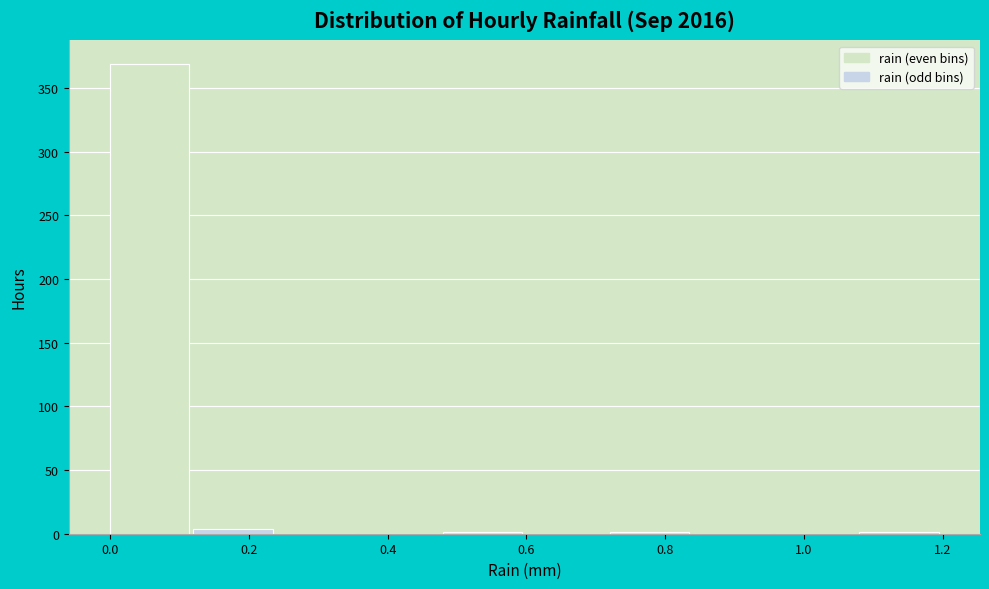

Over which range of the x-axis is the bar tallest?

0.00 to 0.12